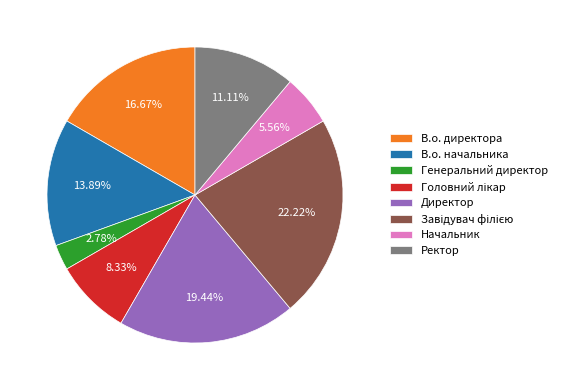

Which slice is the smallest?

Генеральний директор